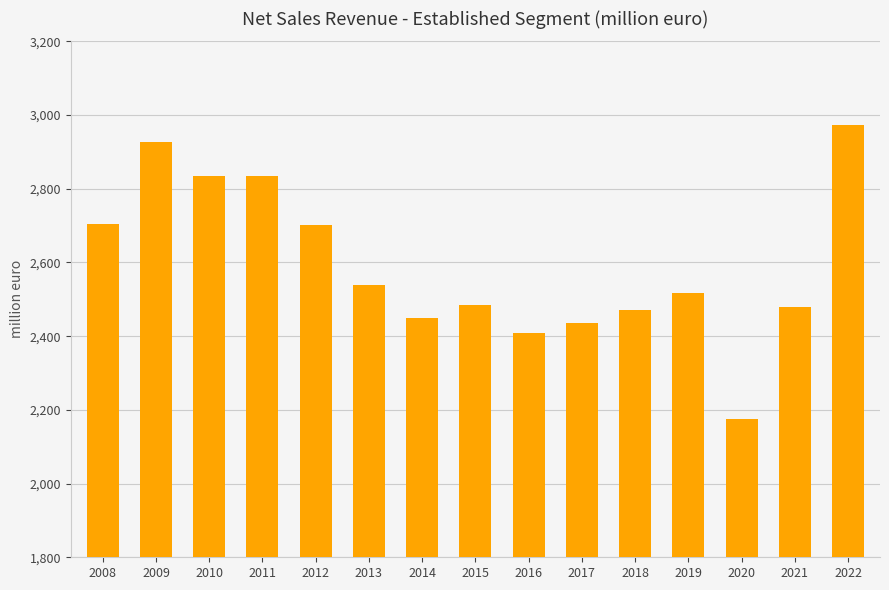

Is it true that the value at 2014 is 1567.8?

False